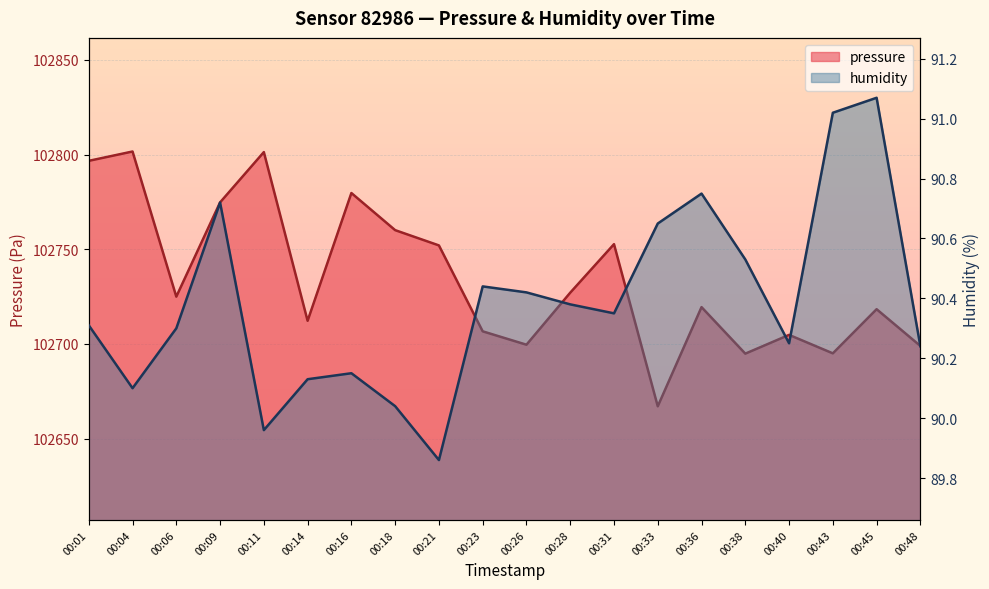

Between 00:09 and 00:28, which series saw the biggest shift?

pressure